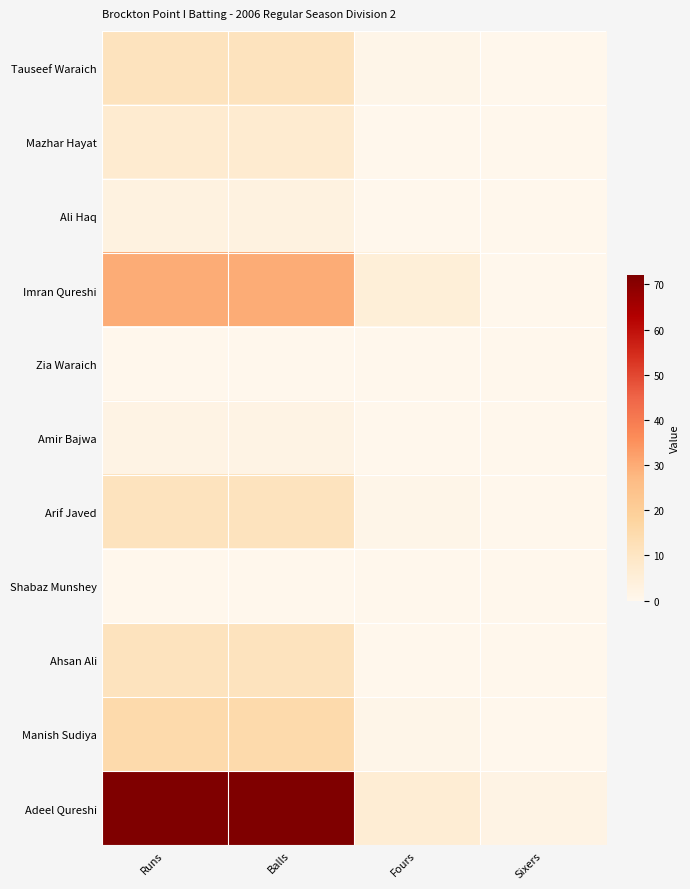

Reading right to left, extract all data points from this chart.

Tauseef Waraich: Sixers=0	Fours=1	Balls=11	Runs=11
Mazhar Hayat: Sixers=0	Fours=0	Balls=7	Runs=7
Ali Haq: Sixers=0	Fours=0	Balls=3	Runs=3
Imran Qureshi: Sixers=0	Fours=5	Balls=30	Runs=30
Zia Waraich: Sixers=0	Fours=0	Balls=0	Runs=0
Amir Bajwa: Sixers=0	Fours=0	Balls=2	Runs=2
Arif Javed: Sixers=0	Fours=1	Balls=11	Runs=11
Shabaz Munshey: Sixers=0	Fours=0	Balls=0	Runs=0
Ahsan Ali: Sixers=0	Fours=0	Balls=11	Runs=11
Manish Sudiya: Sixers=0	Fours=1	Balls=15	Runs=15
Adeel Qureshi: Sixers=2	Fours=6	Balls=72	Runs=72